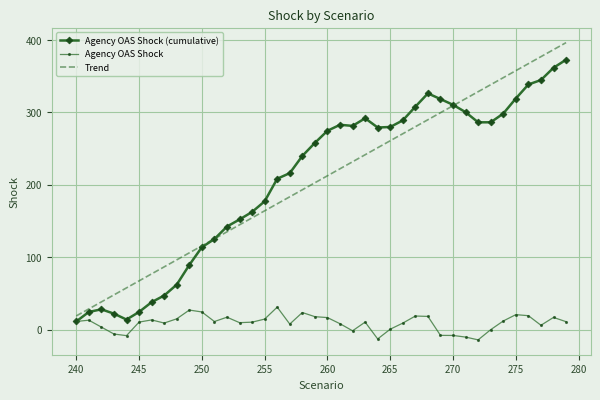

Which series has the largest range (max minus min)?

Trend